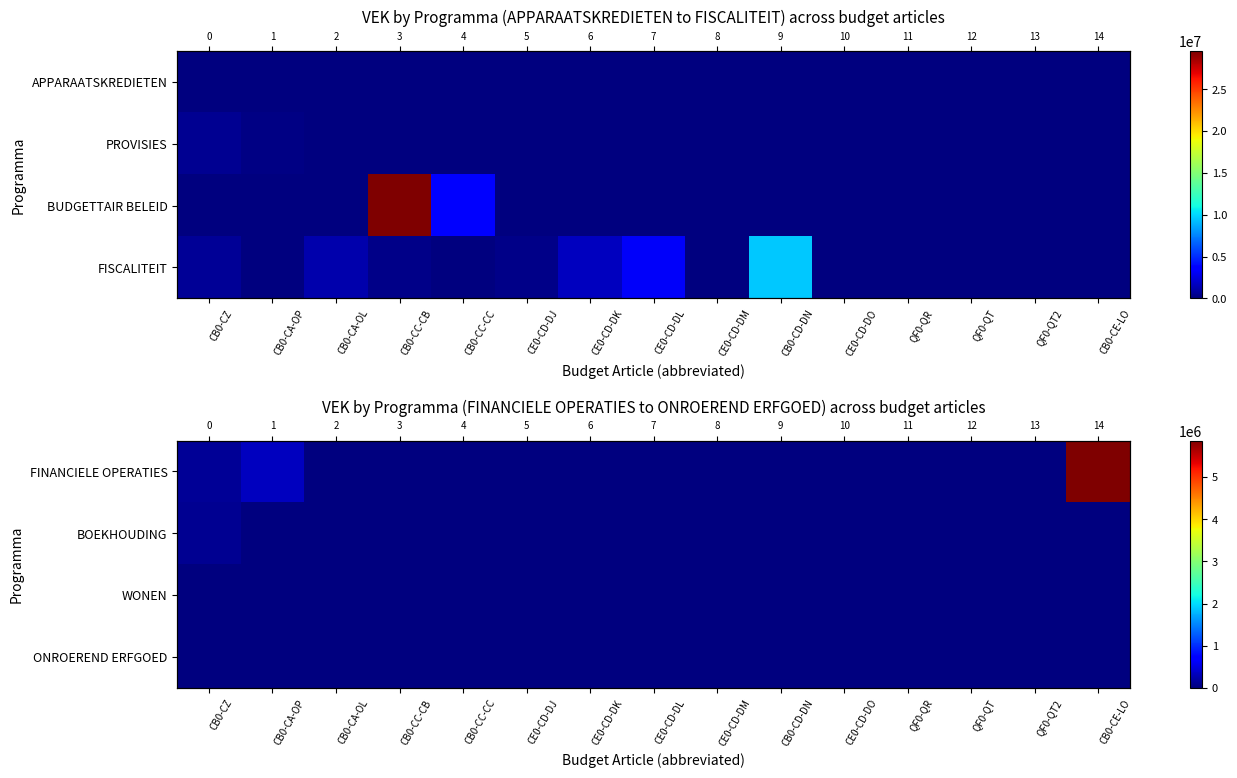

What is the difference between the second highest and second lowest values in the WONEN series?

400